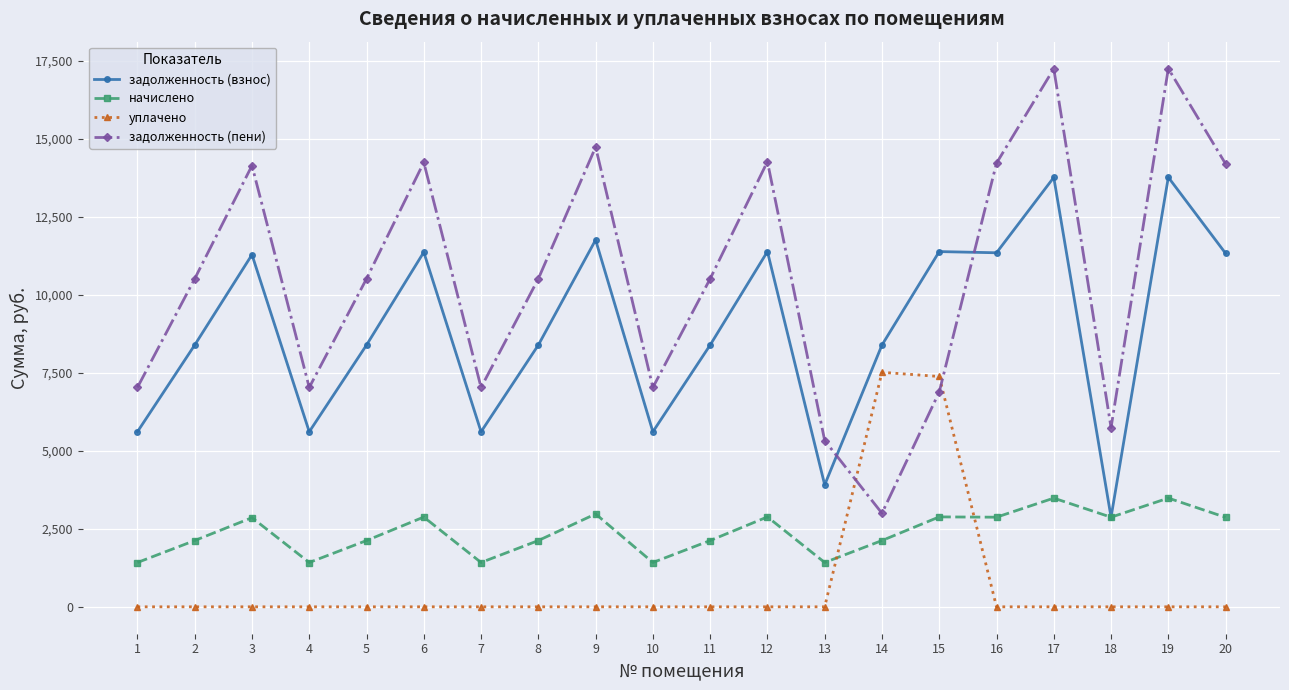

What are all the series names shown in the legend?

задолженность (взнос), начислено, уплачено, задолженность (пени)